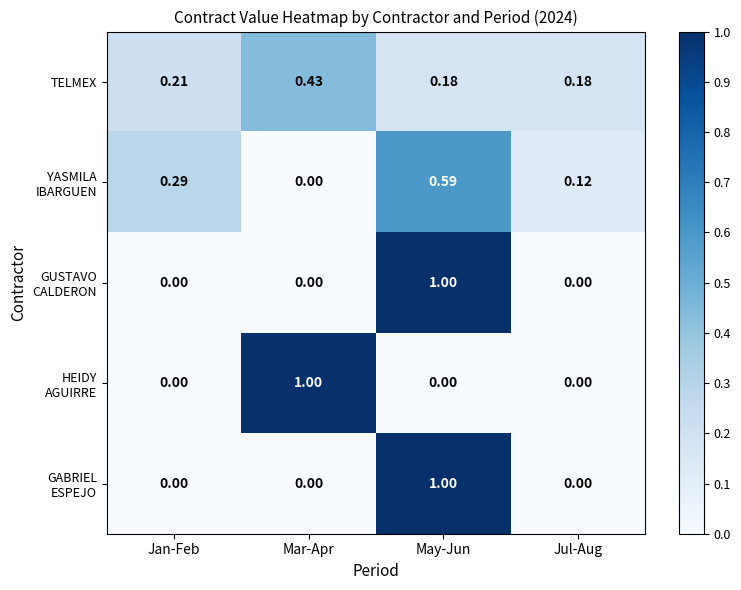

What is the total value across all series at Mar-Apr?

1.4